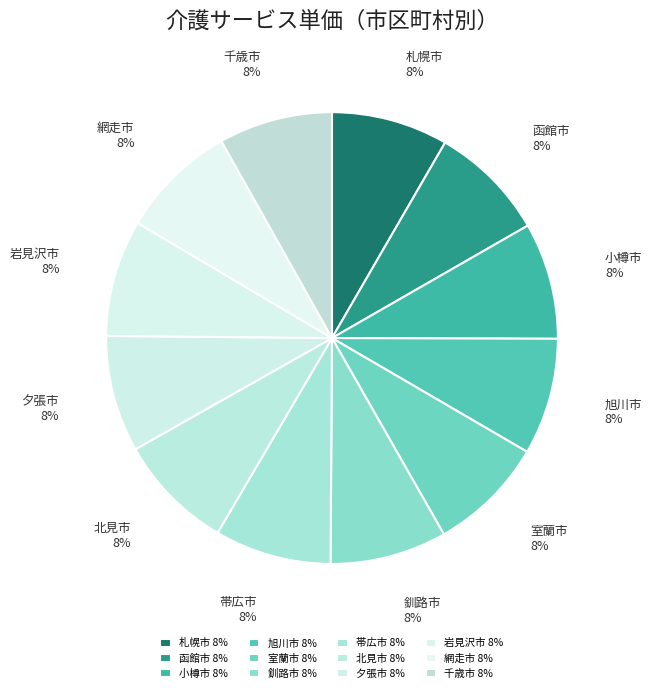

Combined, do 帯広市 and 夕張市 account for over 50%?

No